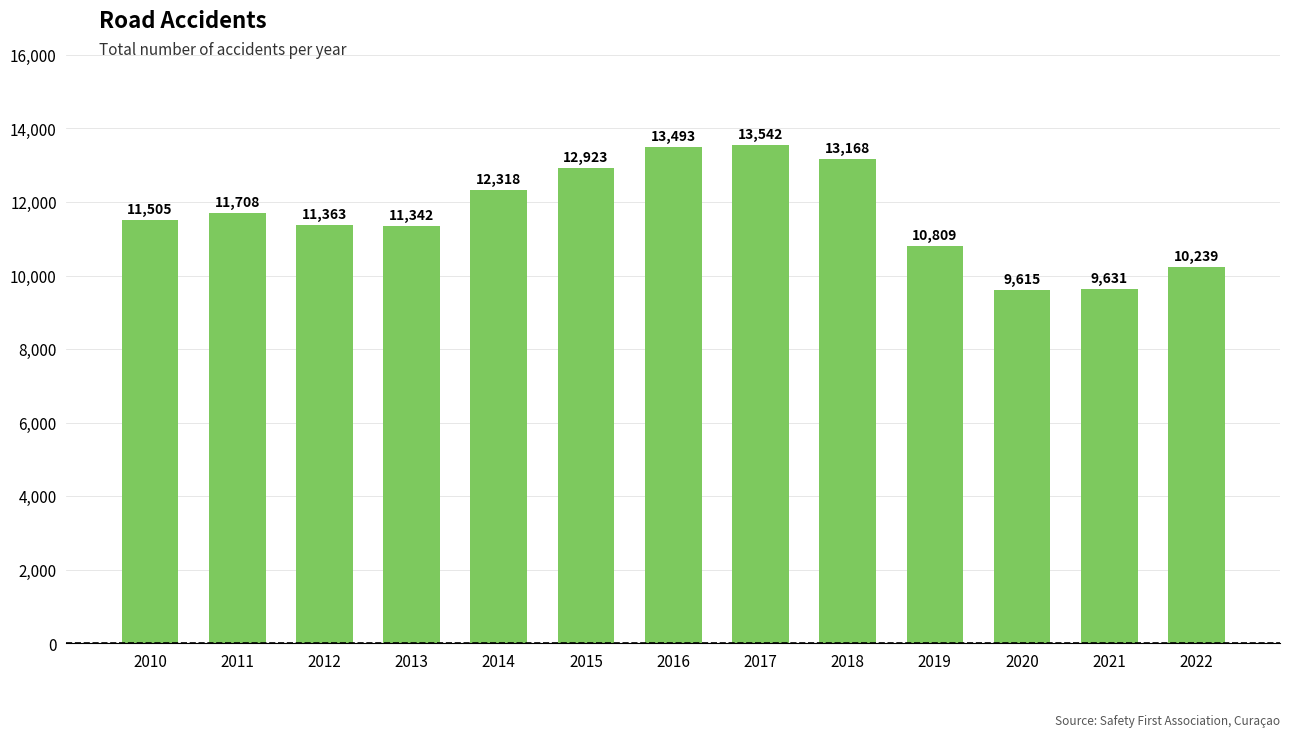

Between 2020 and 2014, which is larger?

2014